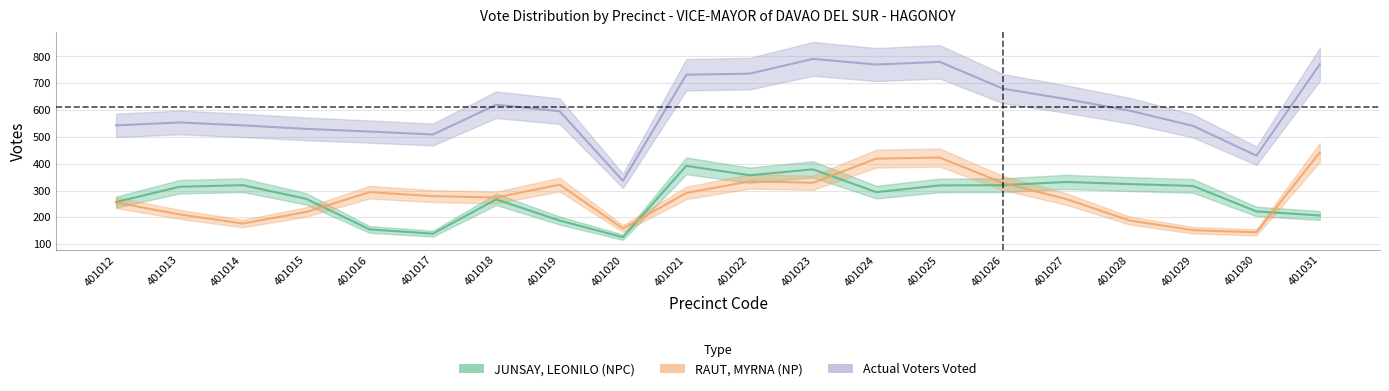

Which has a higher value, 401028 or 401015?

401028